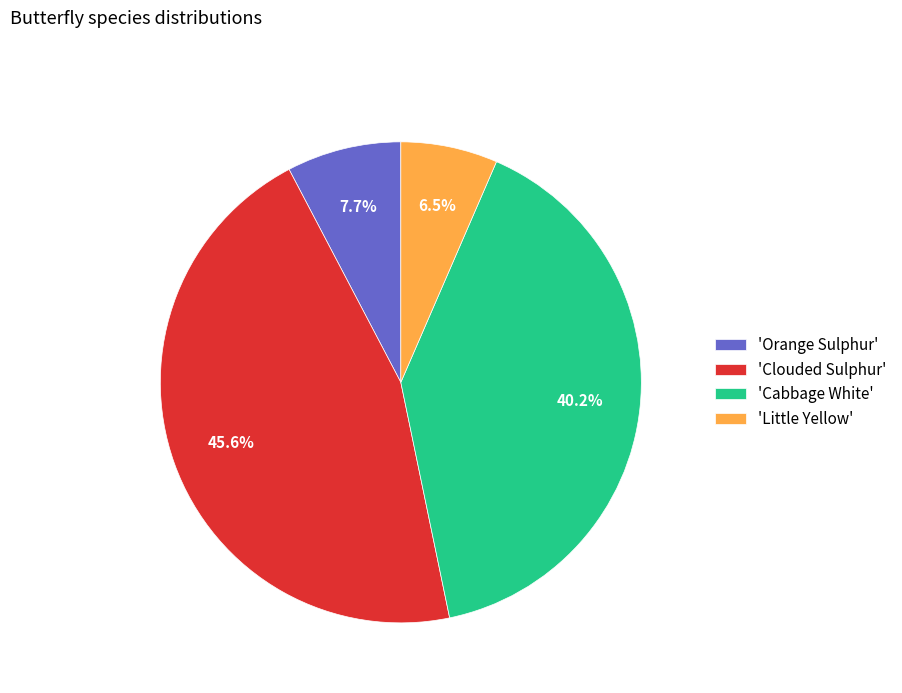

To the nearest percent, what is the average slice percentage?

25%